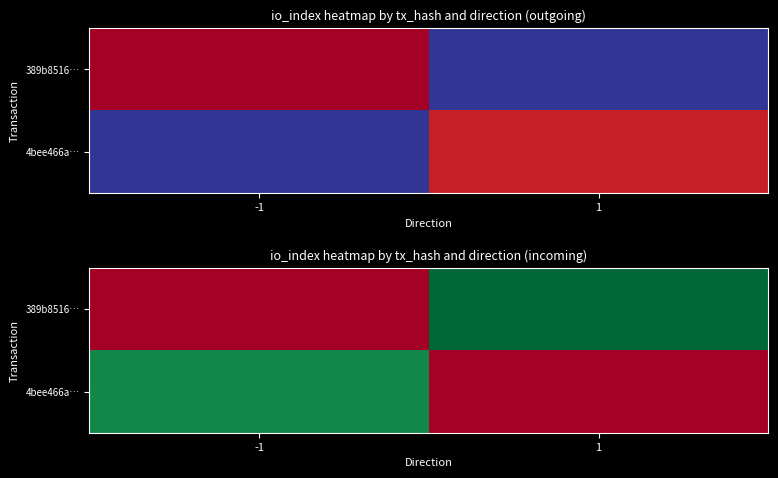

What is the sum of the 389b8516… values at 1 and -1?

15